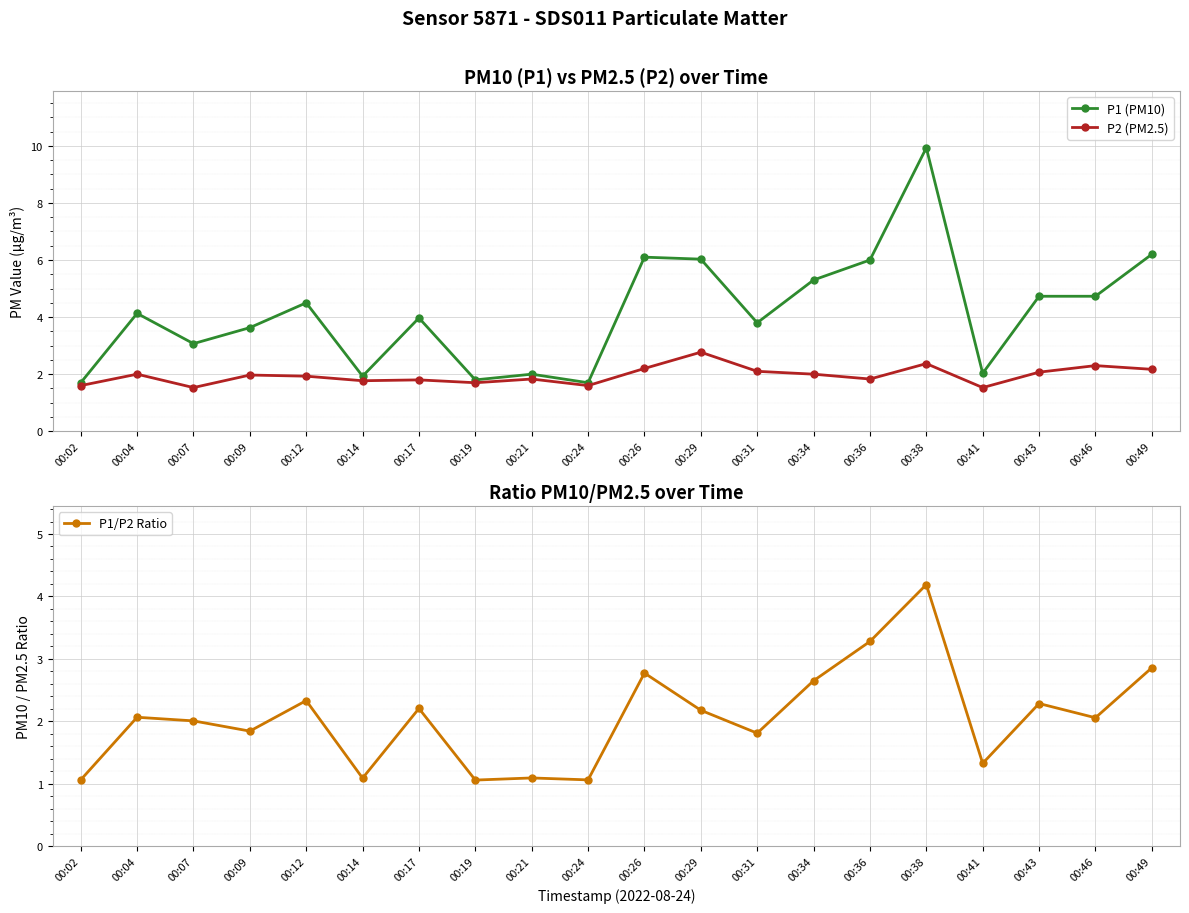

At which category does P1 (PM10) reach its first local valley?

00:07